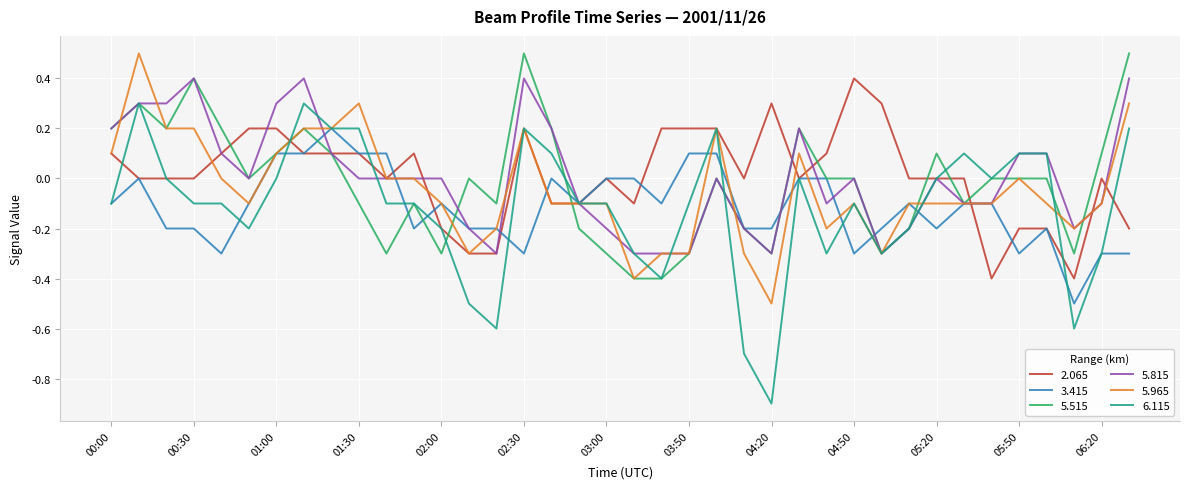

Which series has the widest spread of values?

6.115